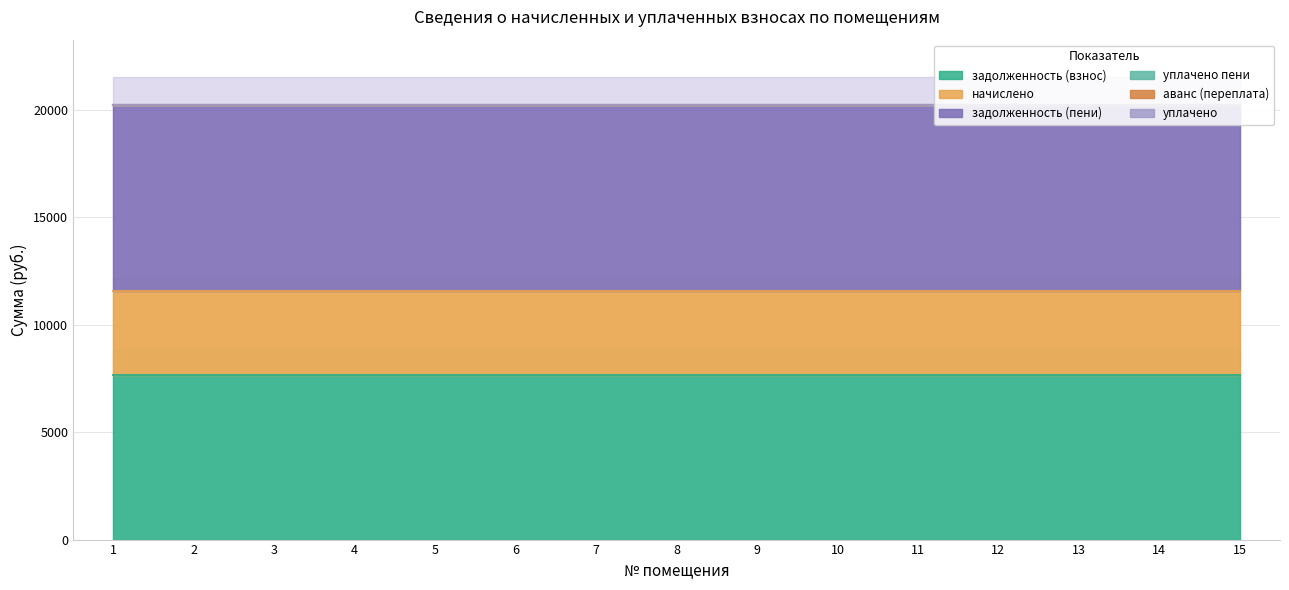

How many lines are shown in the chart?

6